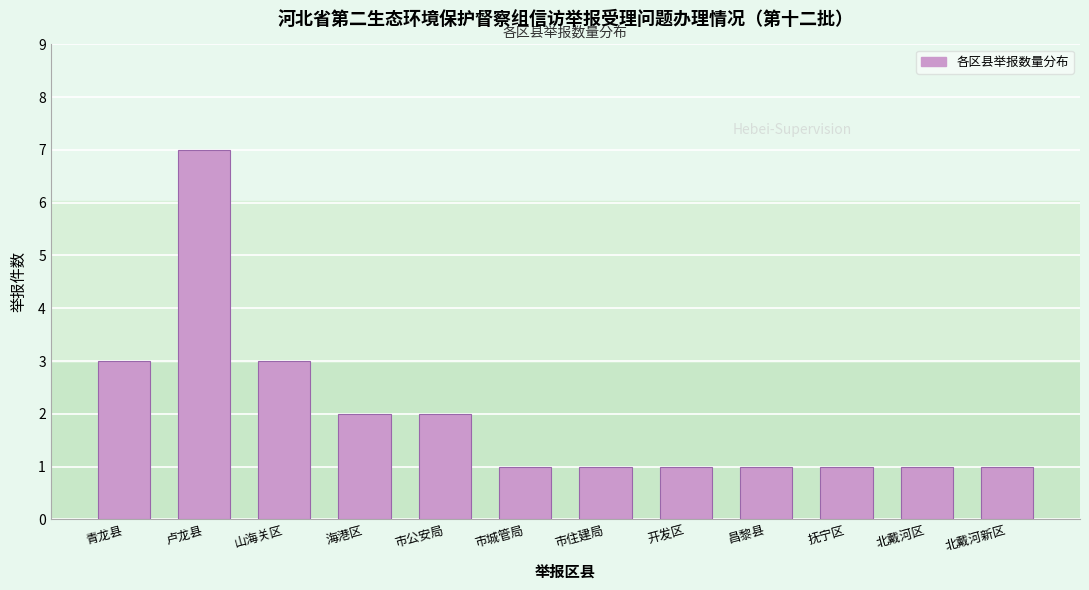

Reading left to right, what are all the values shown in this chart?

青龙县=3	卢龙县=7	山海关区=3	海港区=2	市公安局=2	市城管局=1	市住建局=1	开发区=1	昌黎县=1	抚宁区=1	北戴河区=1	北戴河新区=1